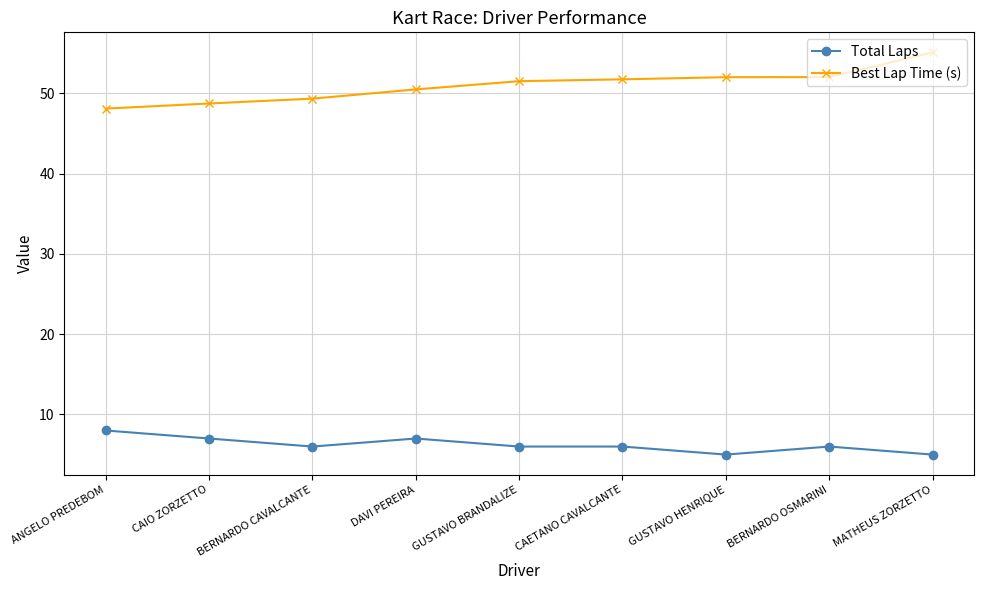

List the series in order of their peak value, highest first.

Best Lap Time (s), Total Laps